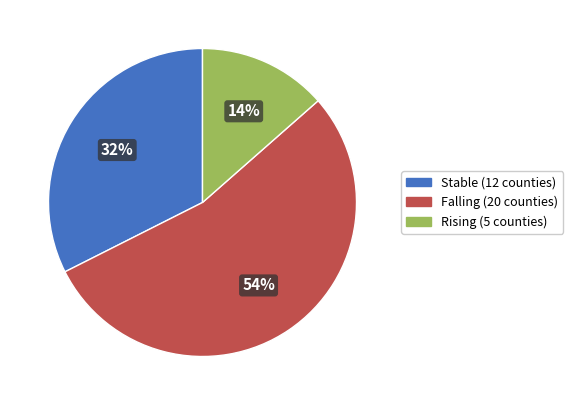

Does any single category account for the majority?

Yes